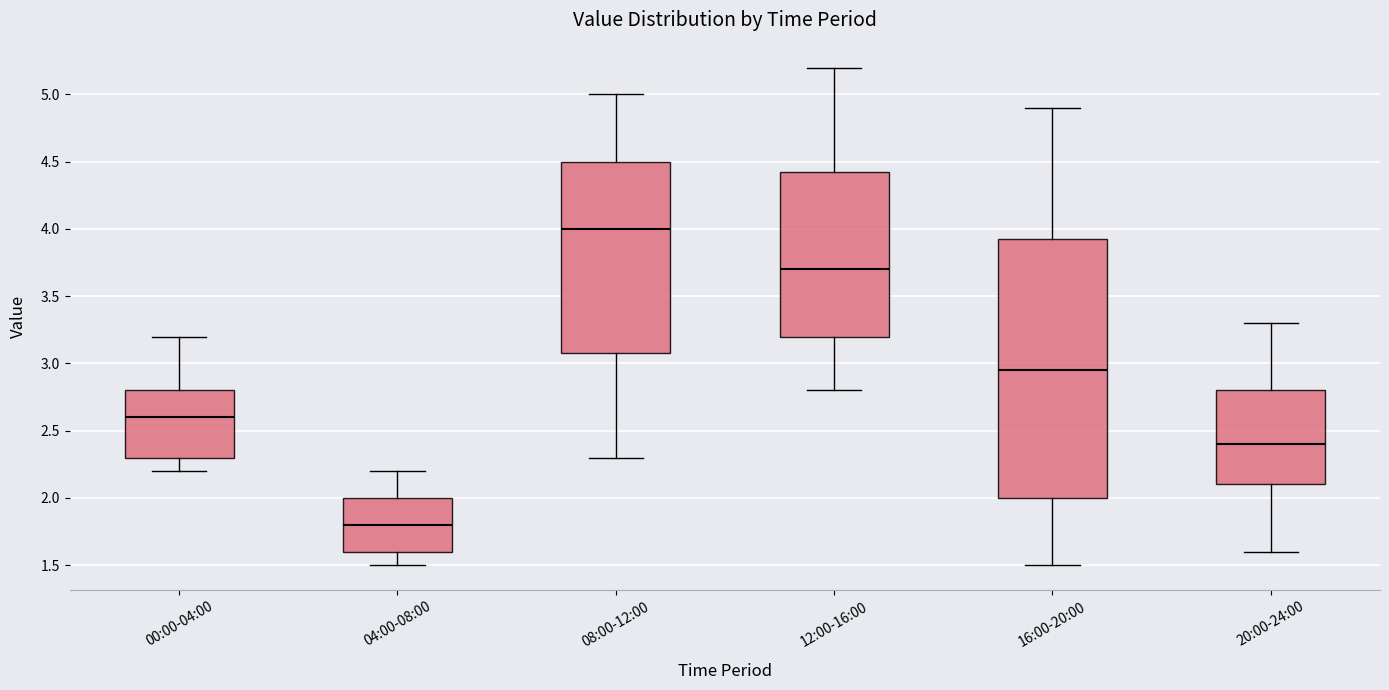

Where is the lower edge of the box for 04:00-08:00 on the y-axis? The values are not printed on the chart, so give them approximately, as read against the axis.

1.60